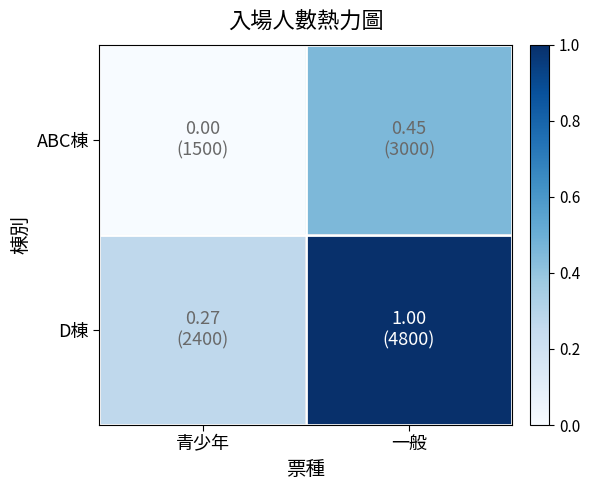

Which series has the largest total across all categories?

D棟